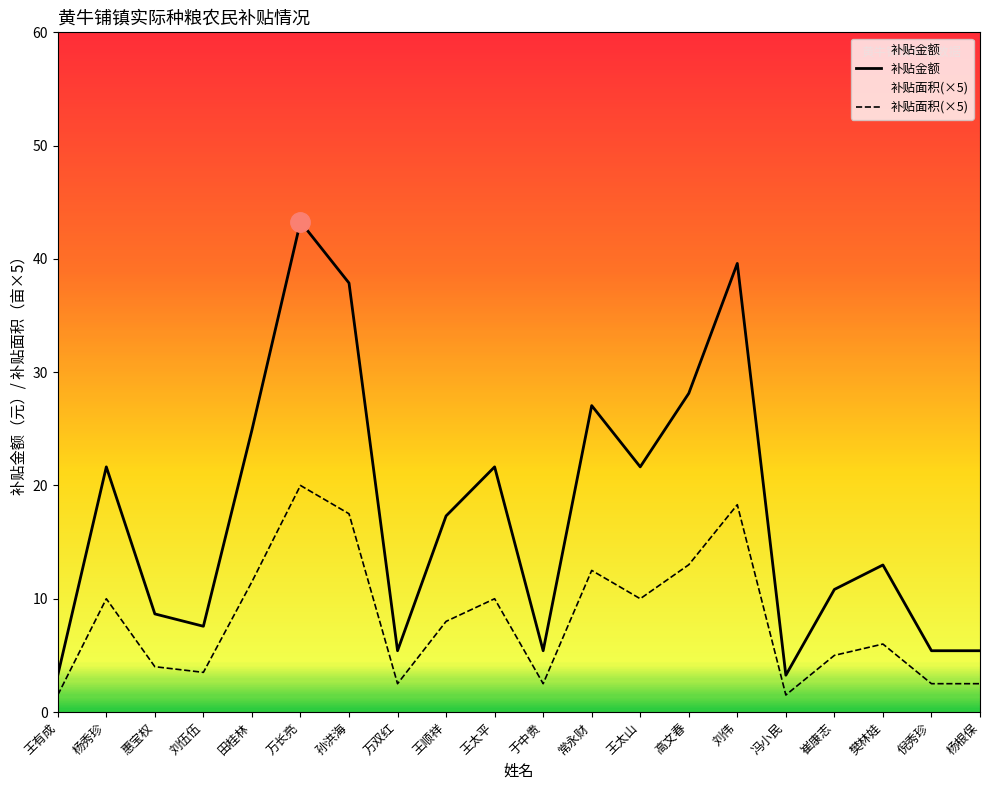

True or false: 补贴金额 has a value of 21.6 at 王太平.

True